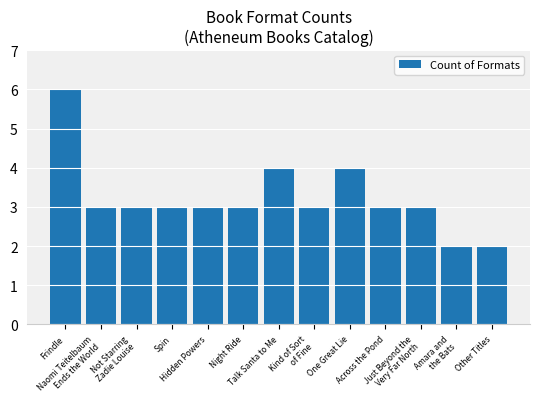

What is the average value?

3